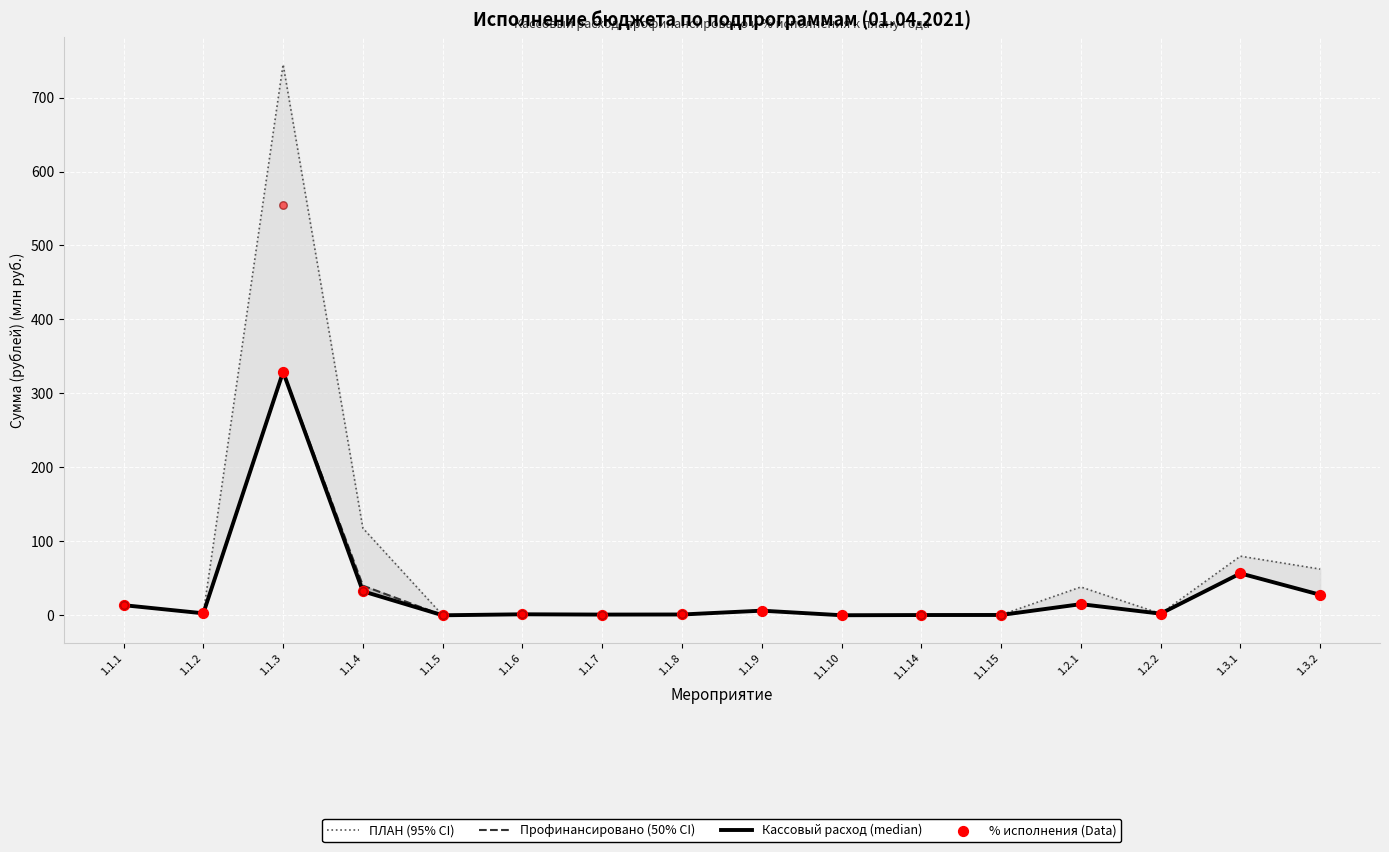

What are all the series names shown in the legend?

ПЛАН (95% CI), Профинансировано (50% CI), Кассовый расход (median), % исполнения (Data)